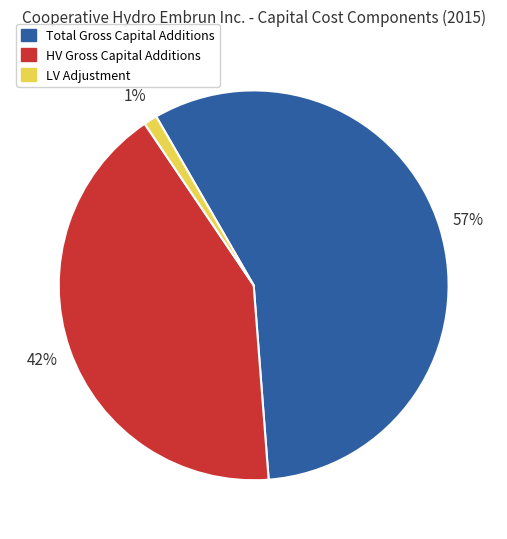

What percentage is the HV Gross Capital Additions slice, to the nearest percent?

42%